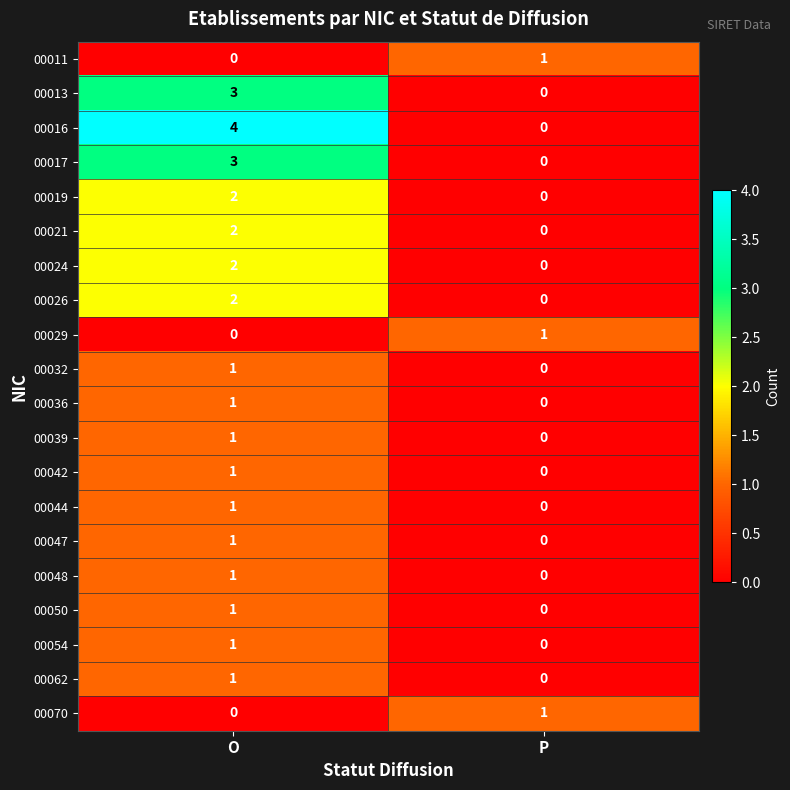

Rank the categories by 00050 value from highest to lowest.

O, P